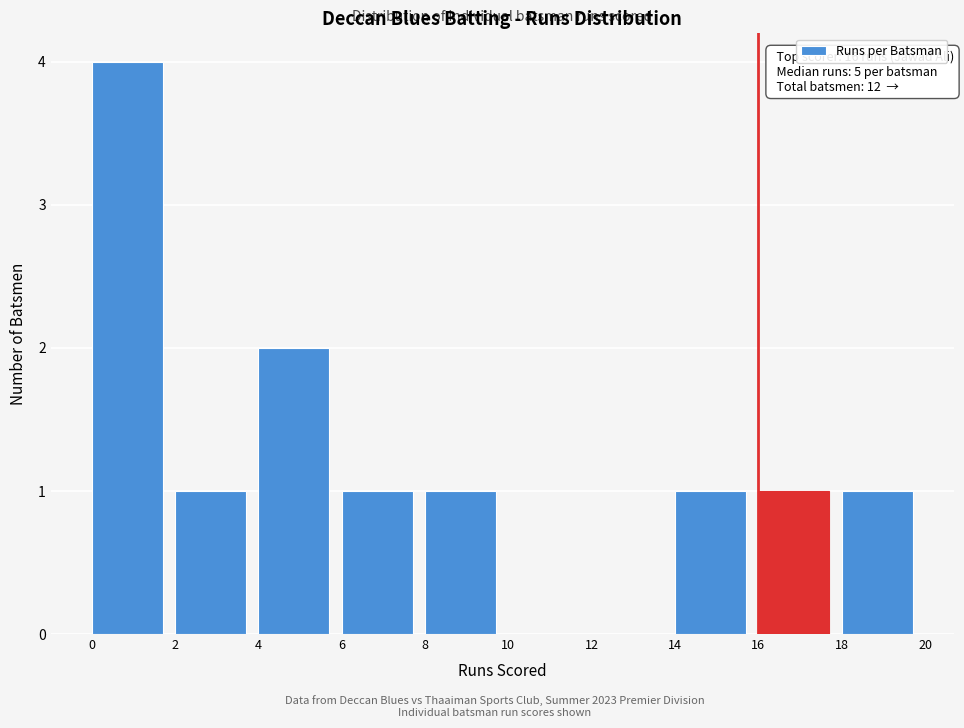

Which range on the x-axis has the tallest bar?

0 to 2